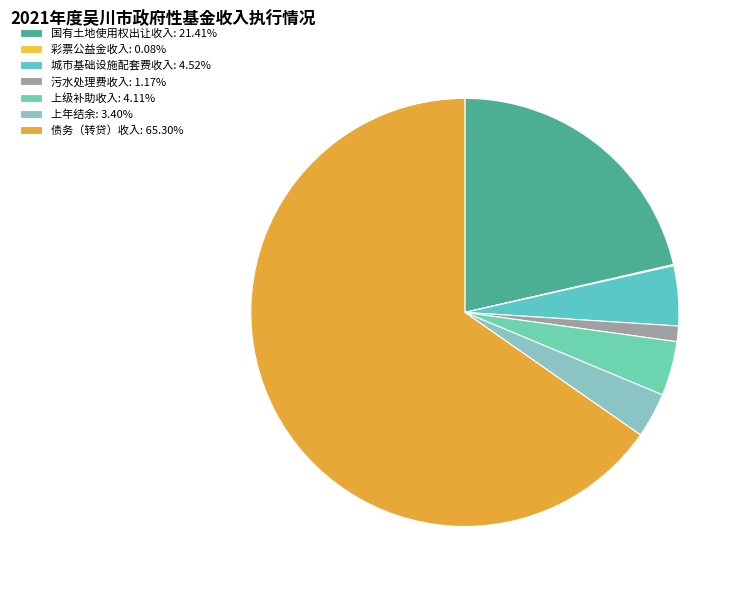

Which has a higher value, 城市基础设施配套费收入 or 上级补助收入?

城市基础设施配套费收入